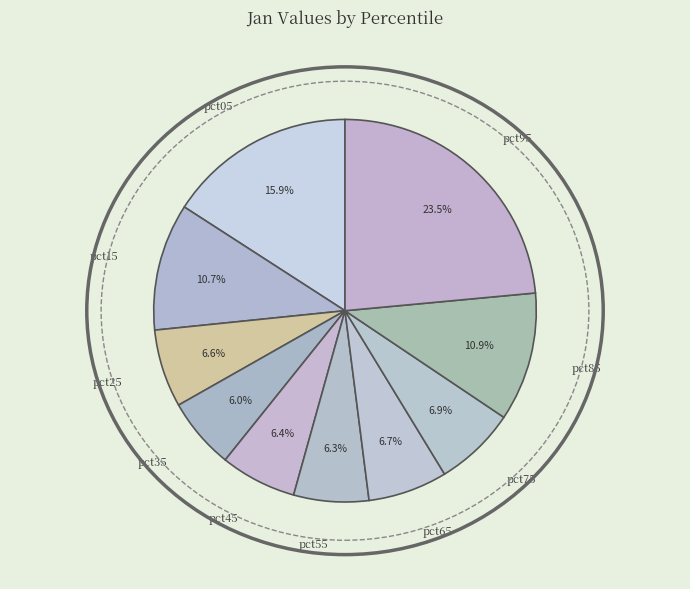

The pct55 slice represents 6% of the pie. True or false?

True